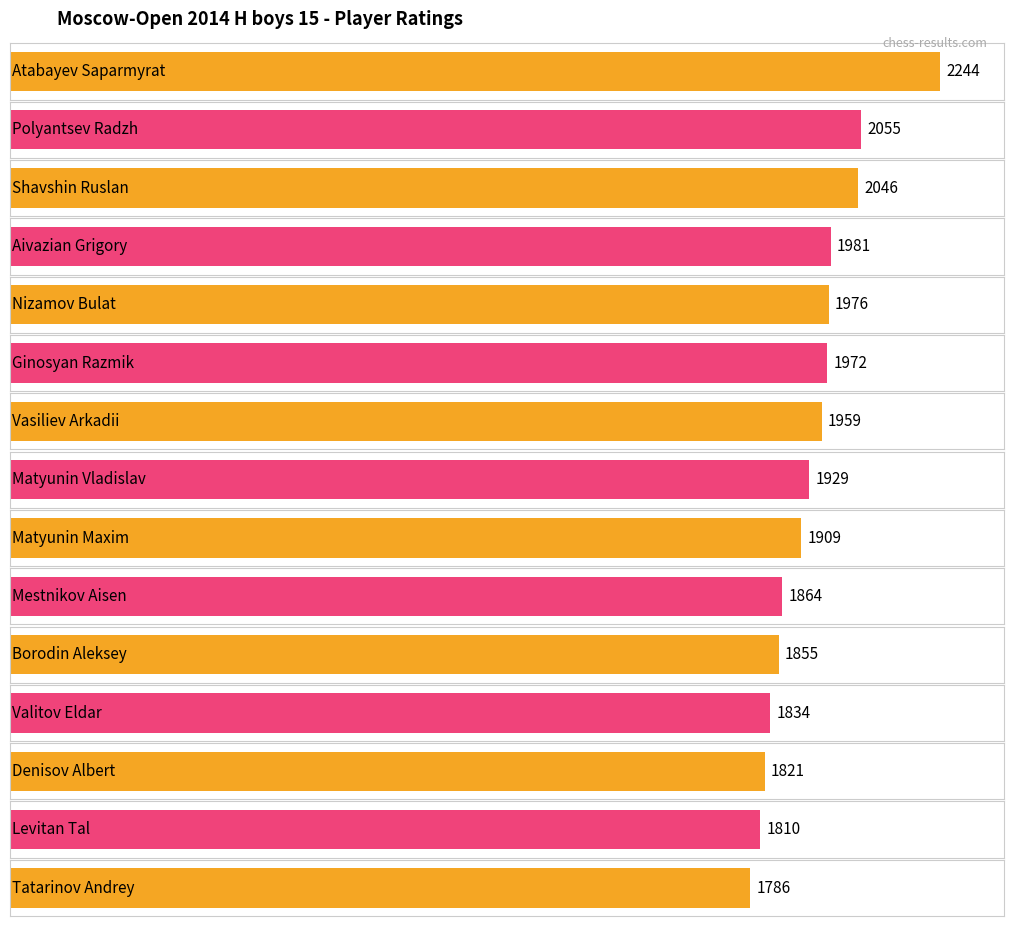

What is the change in value from Ginosyan Razmik to Matyunin Vladislav?

-43